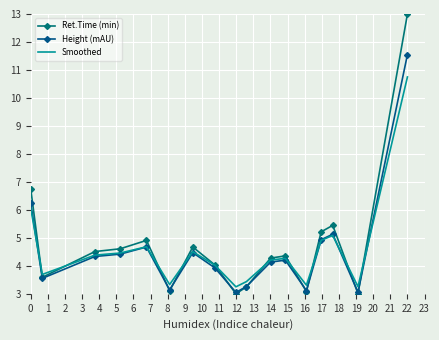

What is the value of the Smoothed point at the 9th from the left?

3.2